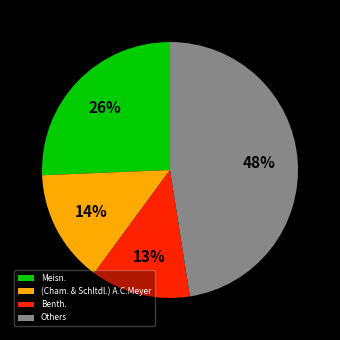

Between Benth. and (Cham. & Schltdl.) A.C.Meyer, which is larger?

(Cham. & Schltdl.) A.C.Meyer